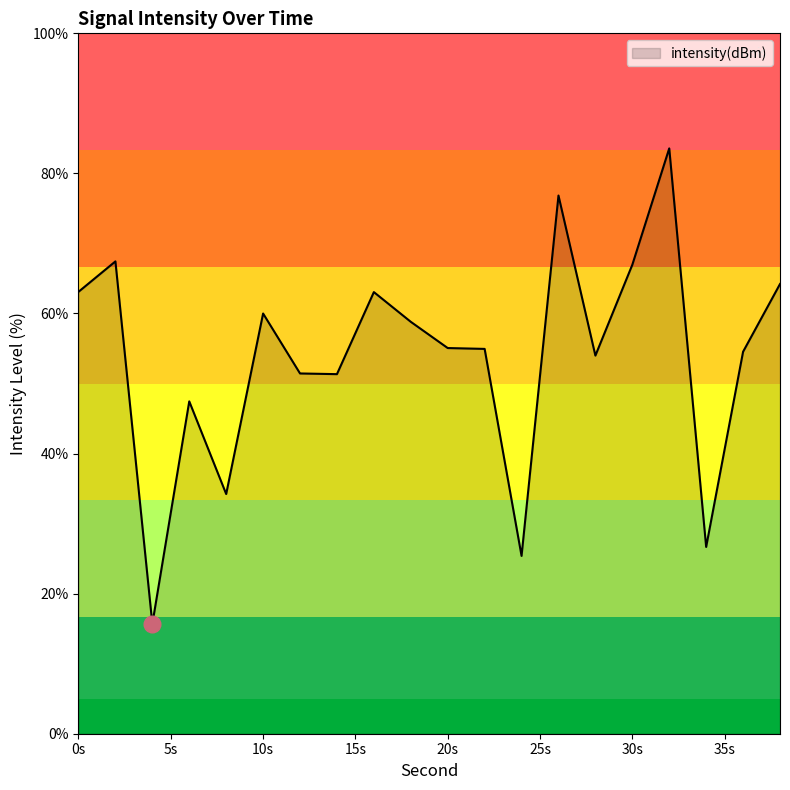

What is the minimum value shown in the chart?

15.7